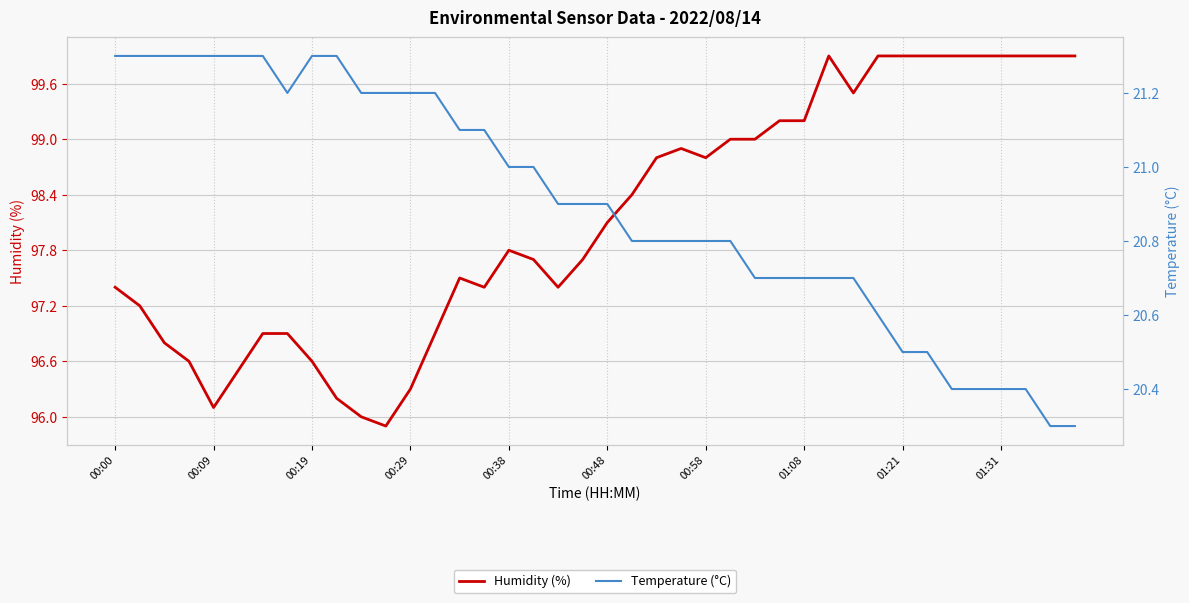

What is the maximum value for Humidity (%)?

99.9